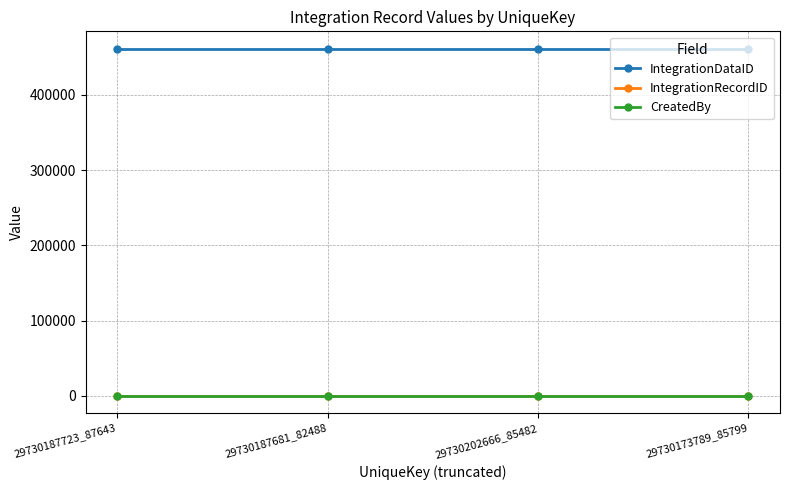

Which series has the widest spread of values?

IntegrationDataID